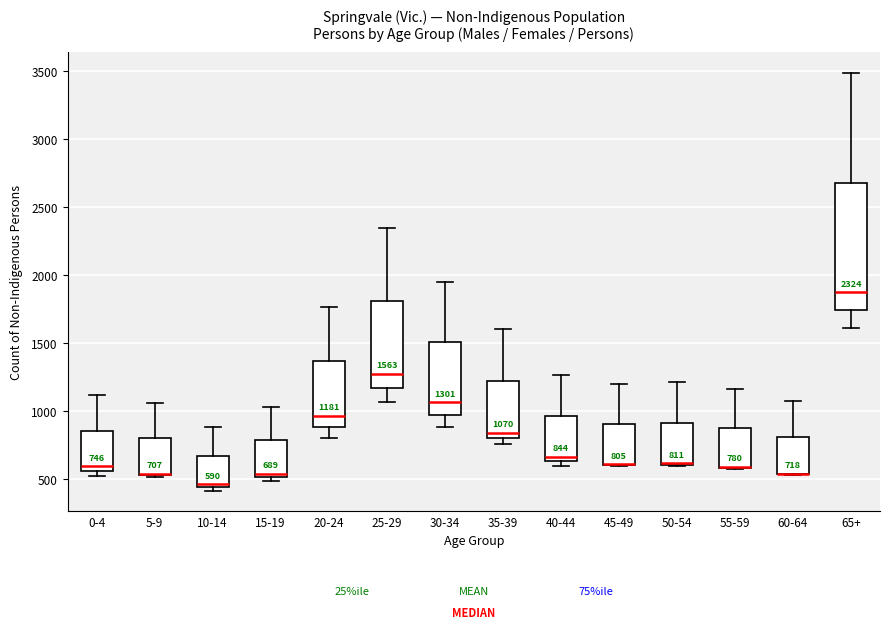

Which box is the tallest, from its lower edge to its upper edge?

65+